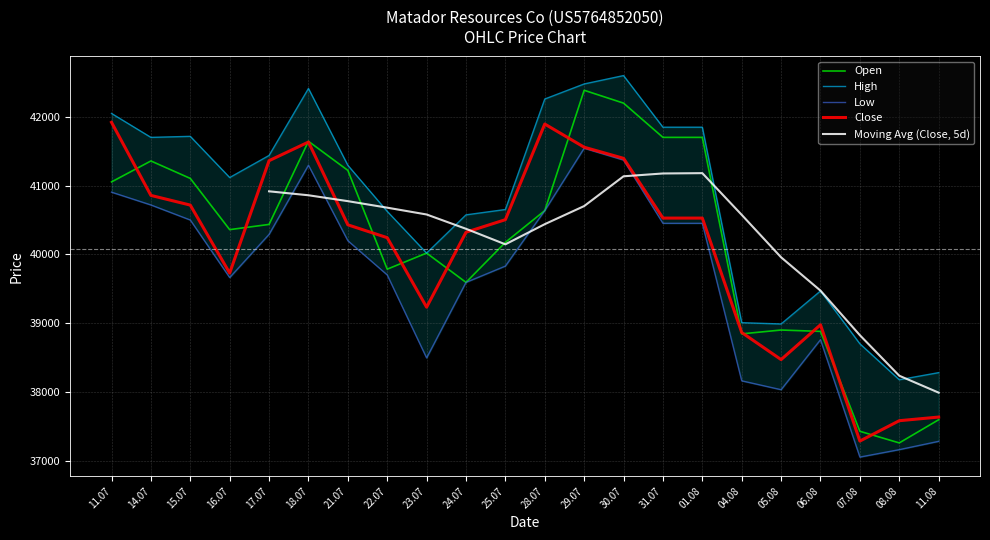

Is the value of Open at 28.07 greater than the value of Close at 11.07?

No